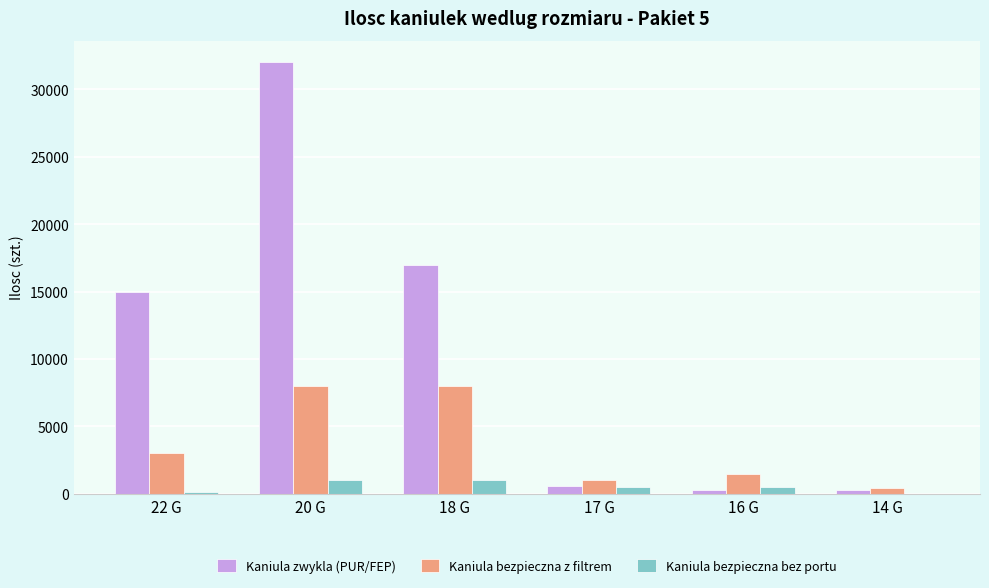

Count the number of data series in this chart.

3